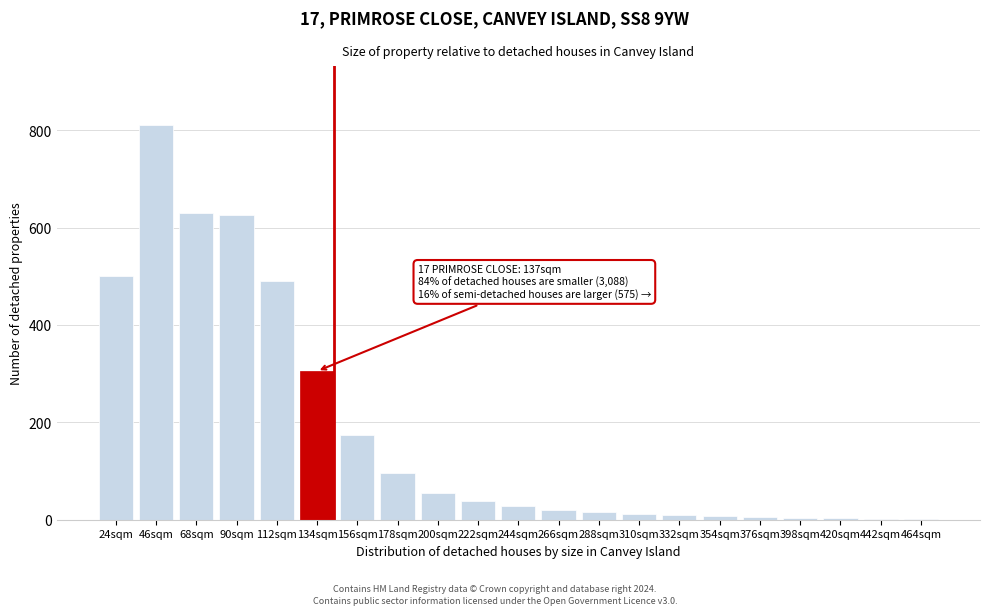

True or false: the data shows 4 at 398sqm.

True